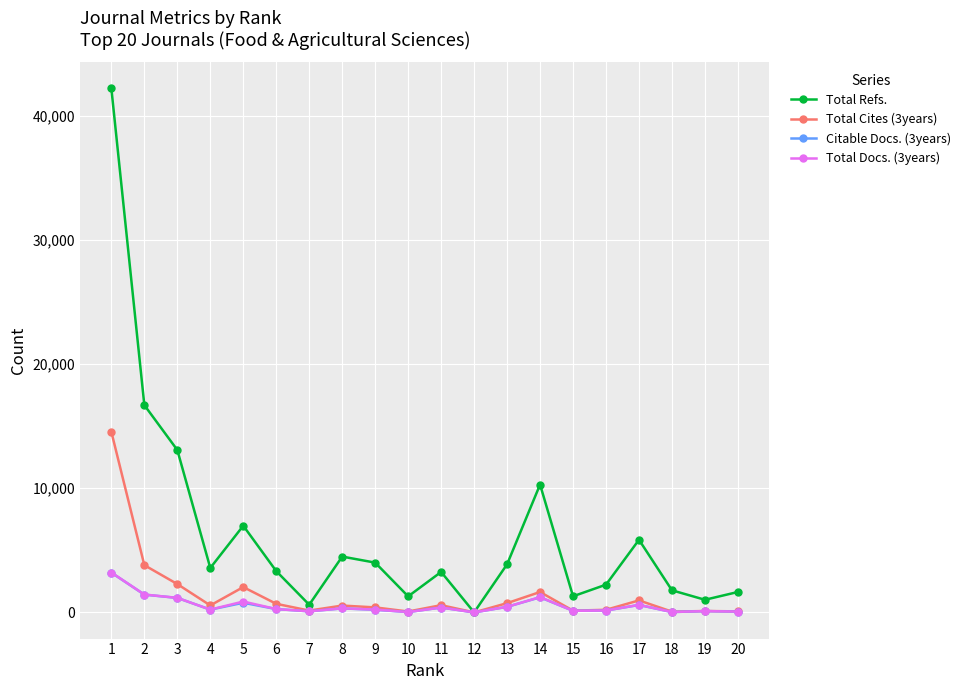

What is the difference between the maximum and minimum values in the Total Docs. (3years) series?

3211